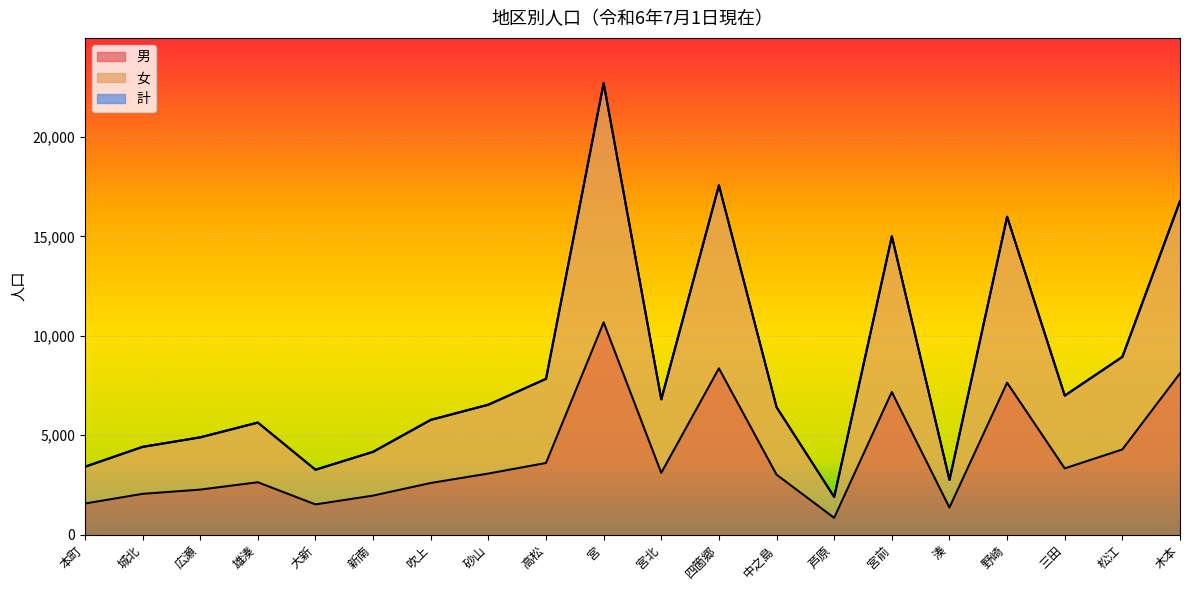

True or false: 男 and 女 cross at least once.

False